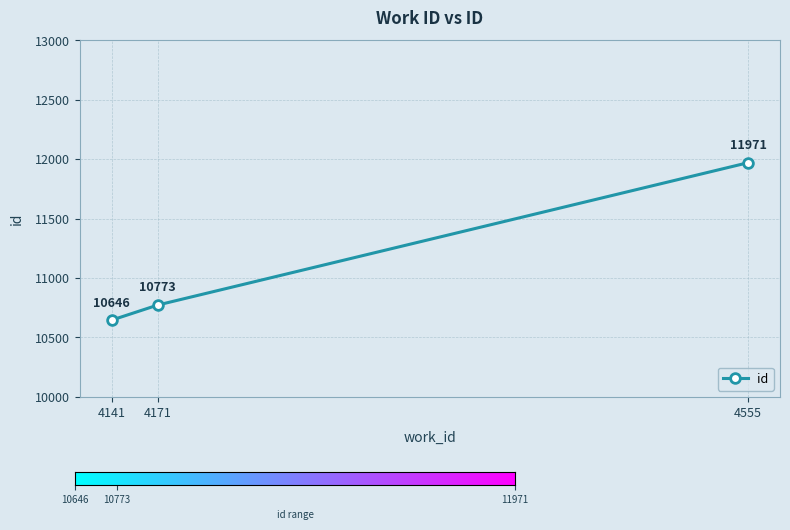

List the labels in order of value, smallest first.

4141, 4171, 4555